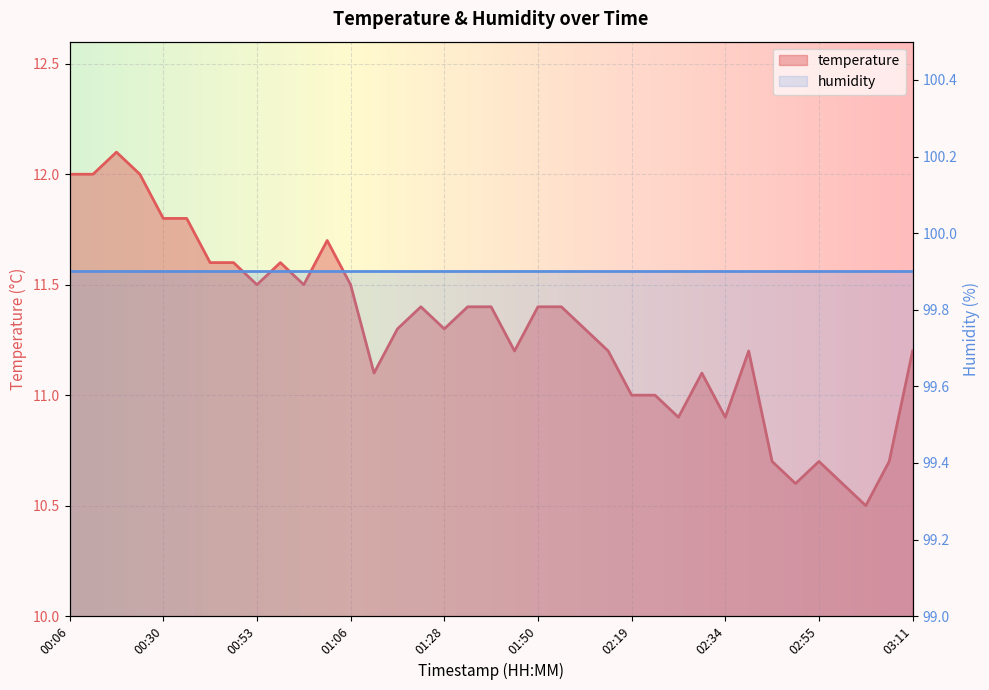

What is the average value?

11.3